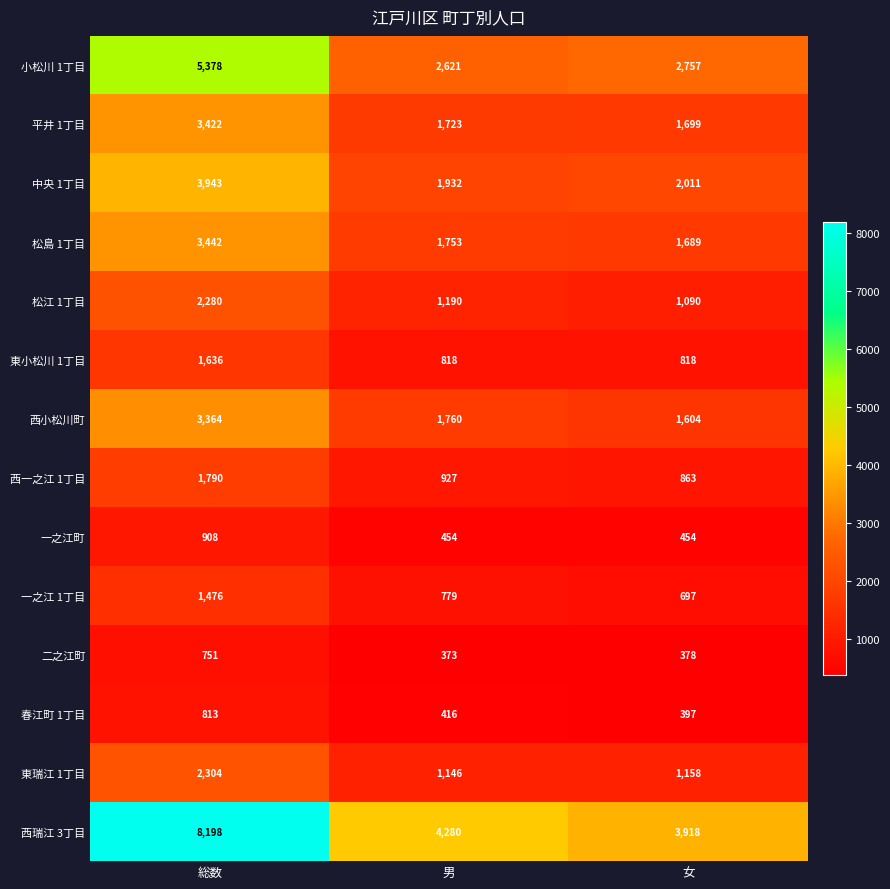

The 西瑞江 3丁目 series shows 10890 at 総数. True or false?

False